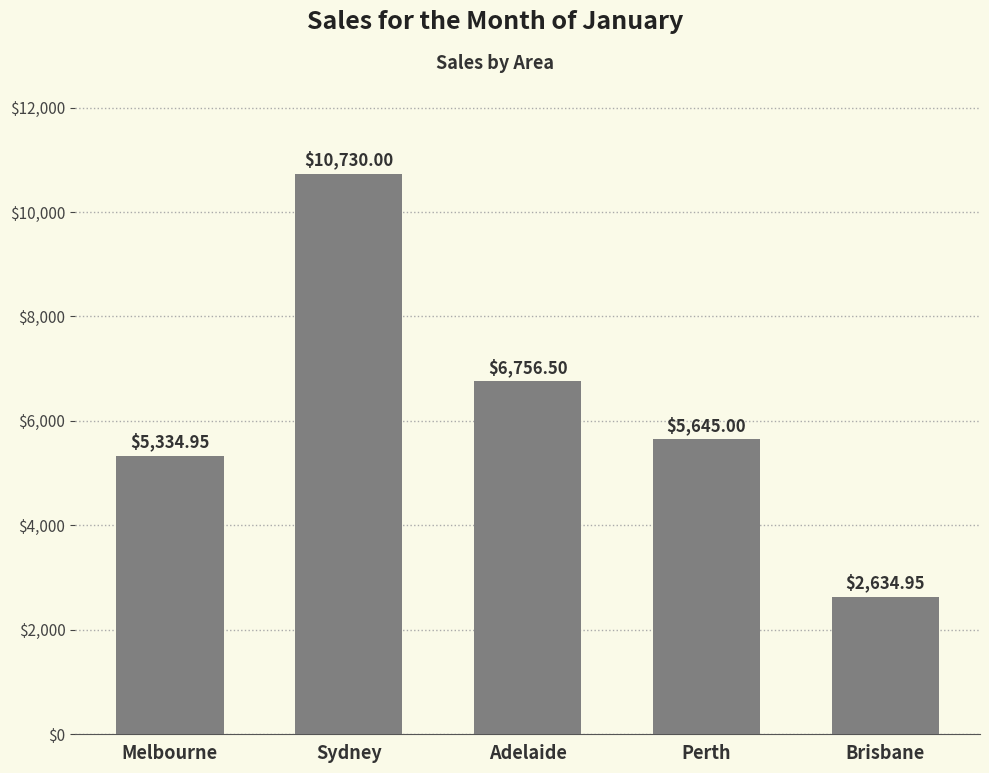

How many values are below 5645?

2